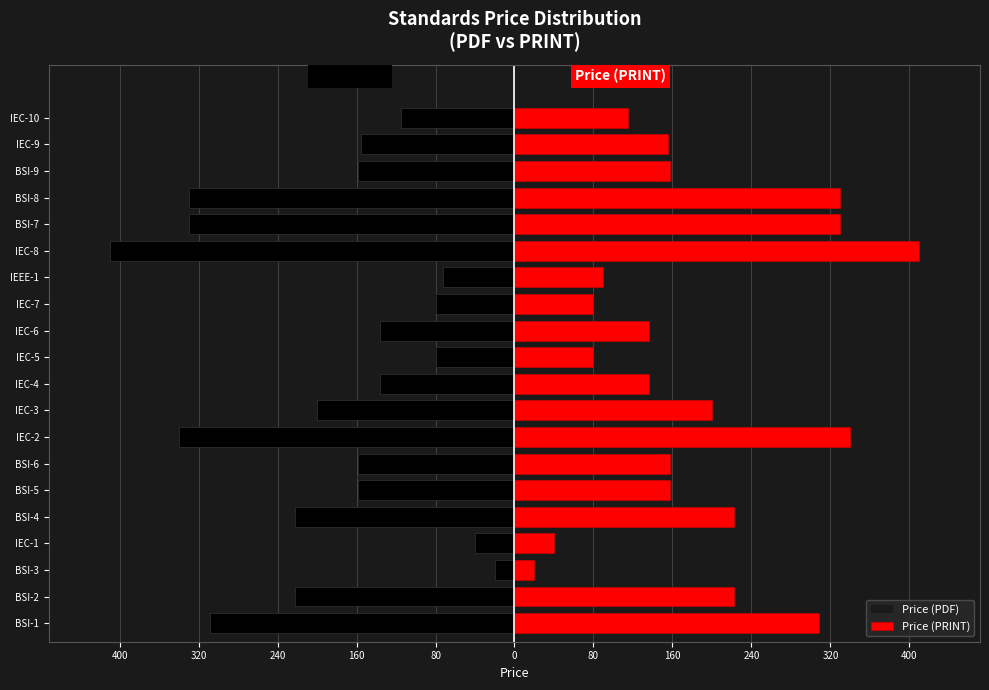

At how many categories does at least one series exceed -276?

20